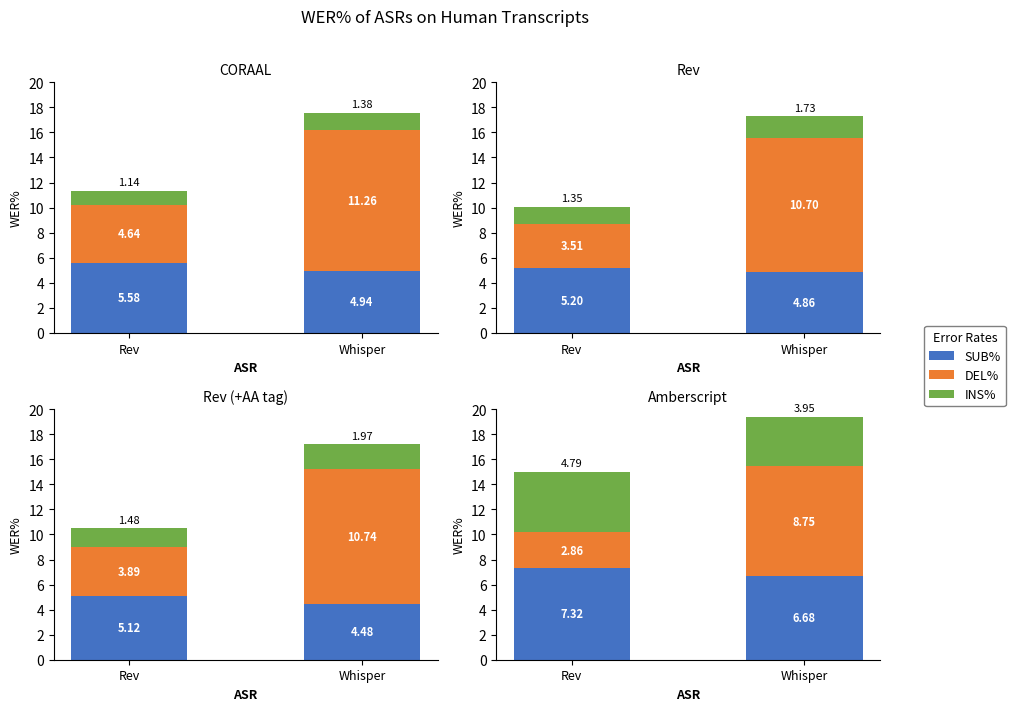

How many bars are there in each group?

3